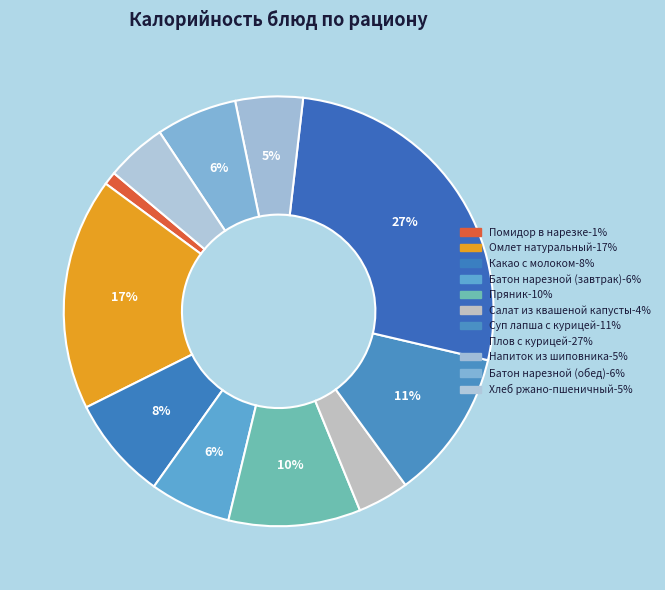

What percentage is the Батон нарезной (обед) slice, to the nearest percent?

6%